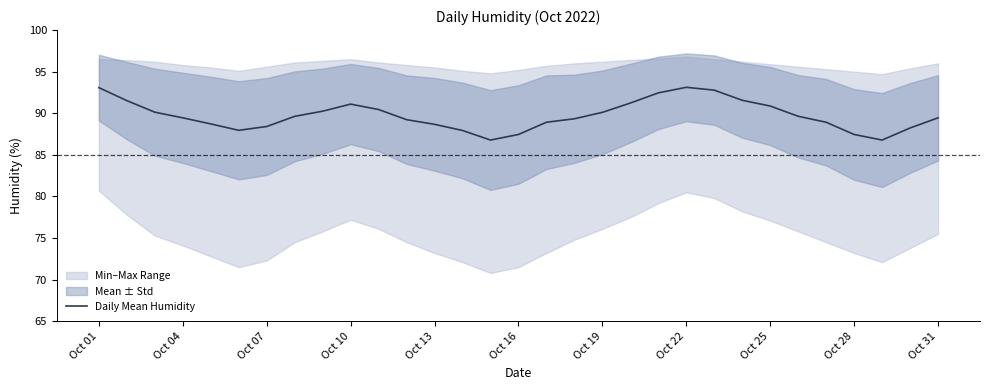

True or false: Daily Mean Humidity has a value of 130.3 at Oct 16.

False